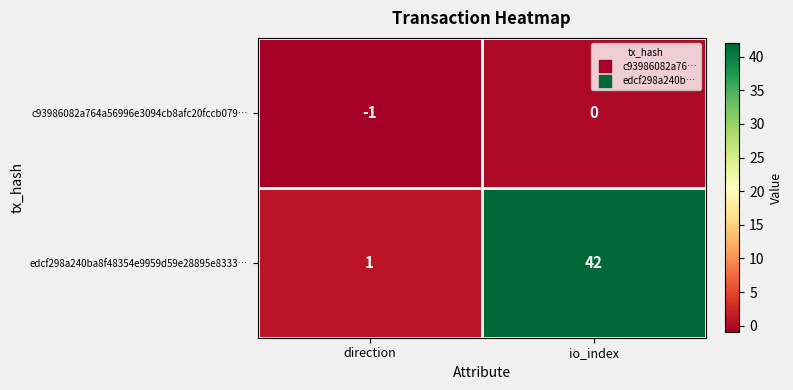

What is the total value across all series at io_index?

42